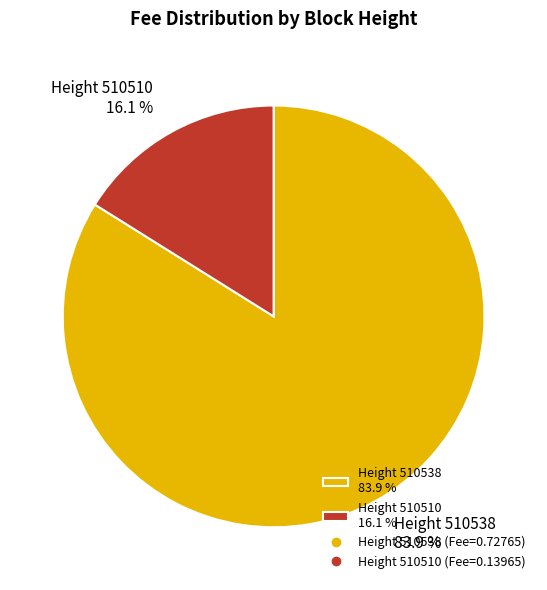

Which category has the biggest portion of the pie?

Height 510538 83.9 %